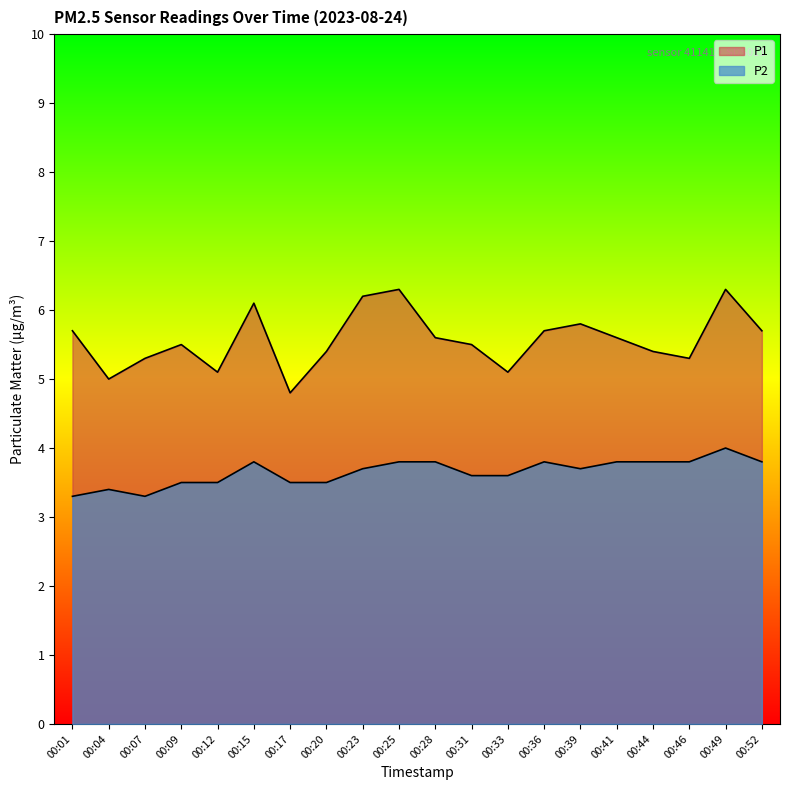

What is the difference between the P2 values at 00:46 and 00:04?

0.4